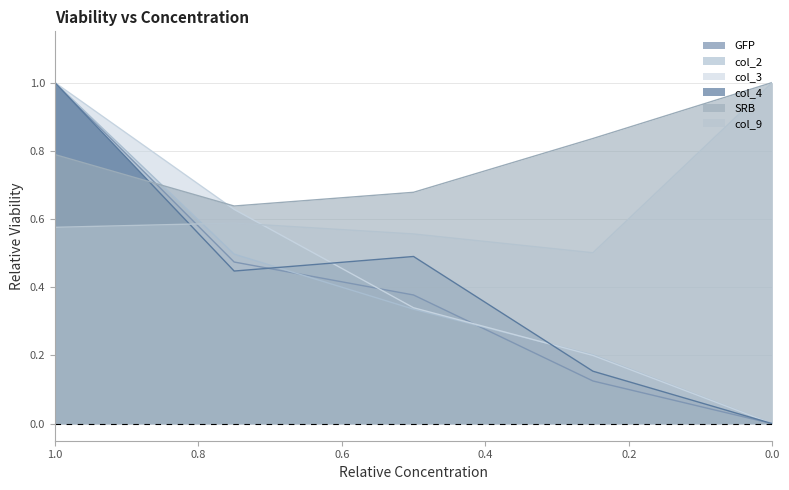

How many interior local valleys does the SRB series have?

1